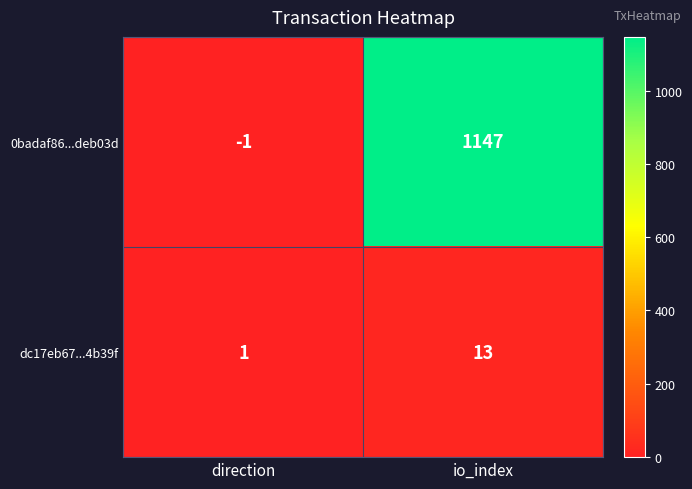

What is the difference between the 0badaf86...deb03d values at direction and io_index?

1148